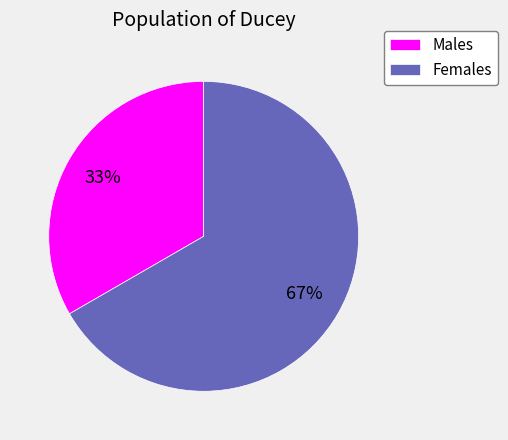

What percentage is the Males slice, to the nearest percent?

33%